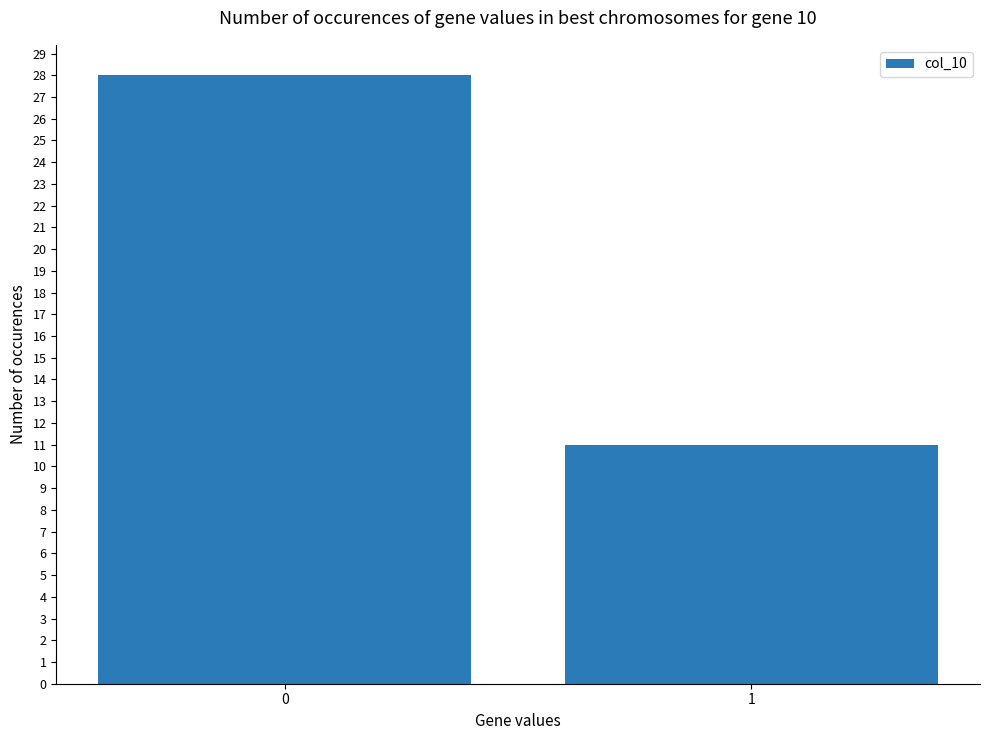

Are the bars horizontal?

No